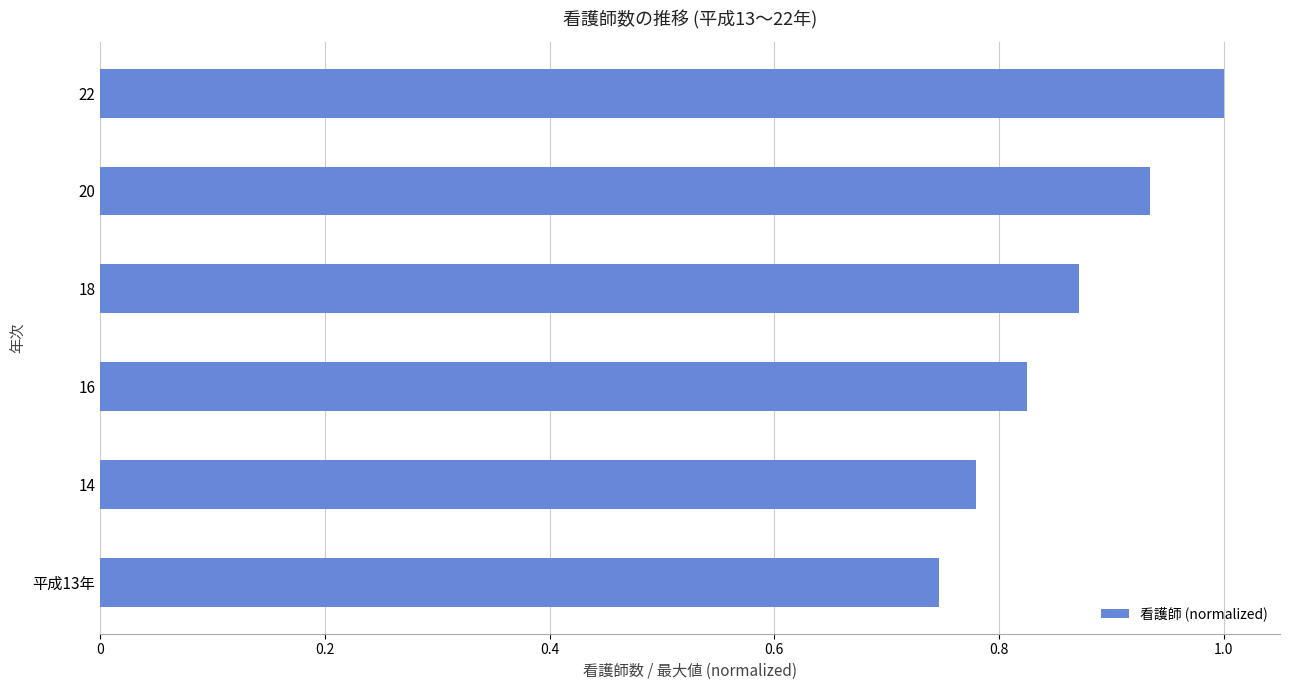

What is the difference between the maximum and minimum values?

0.3